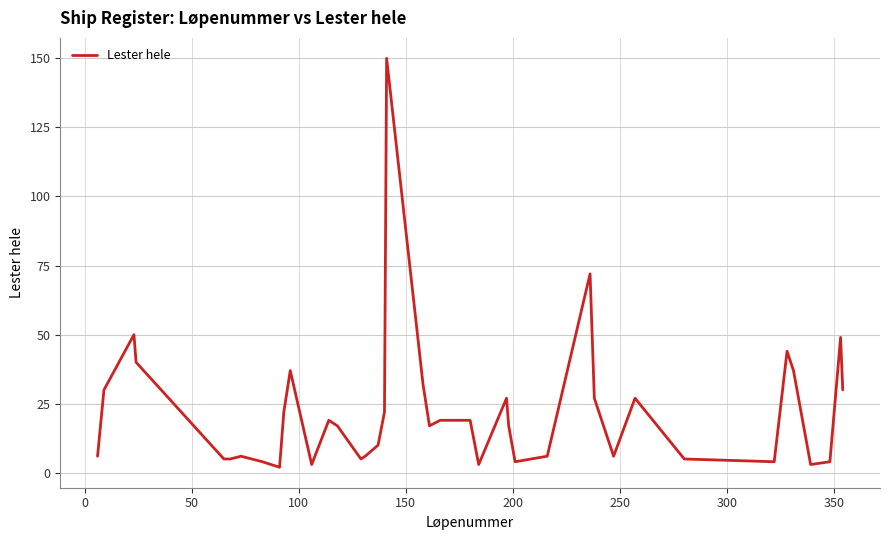

What is the difference between the maximum and minimum values?

148